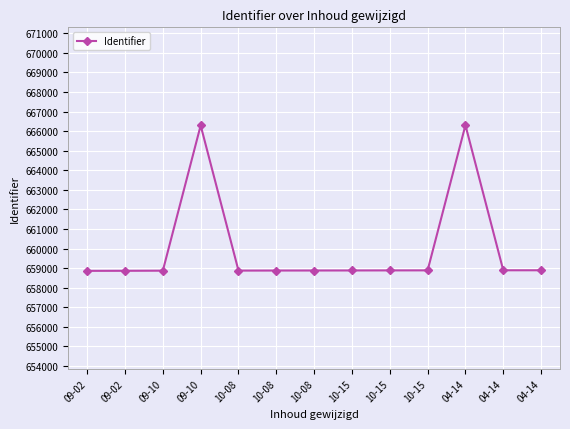

Does the chart have visible grid lines?

Yes